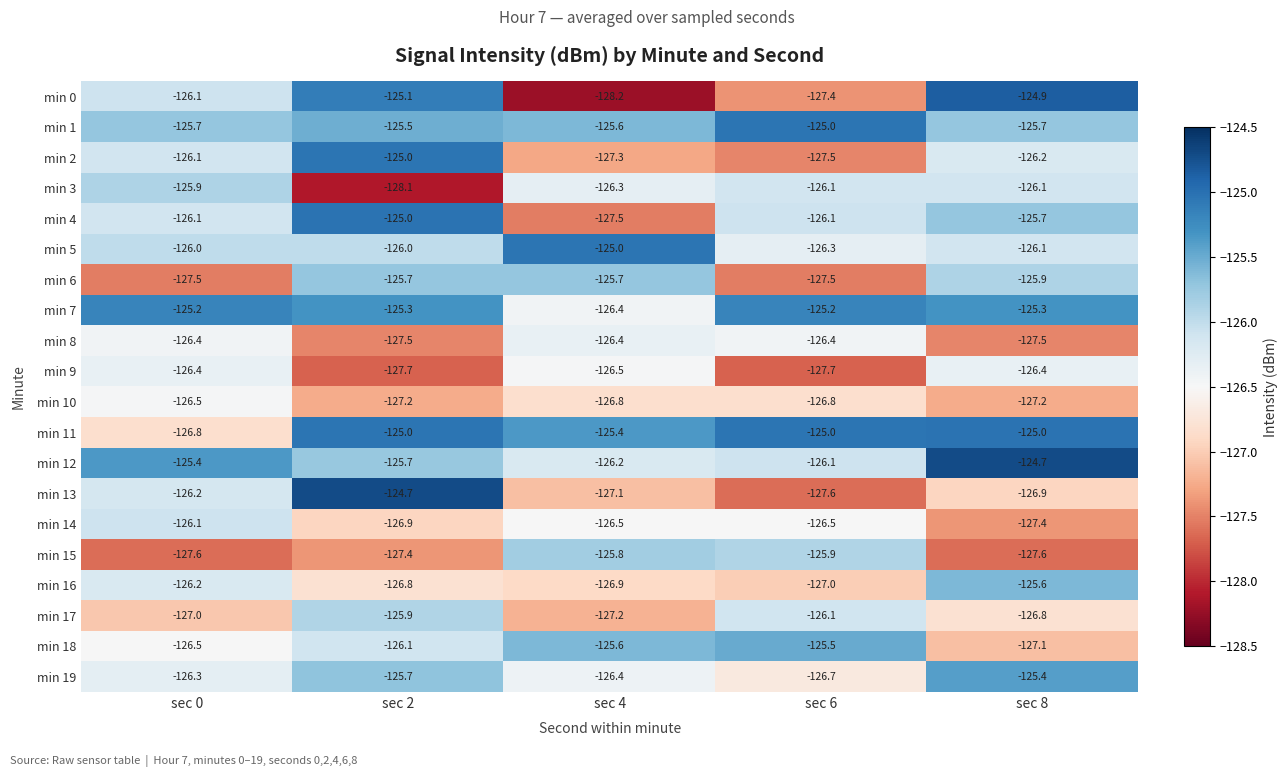

What is the maximum value shown in the chart?

-124.7